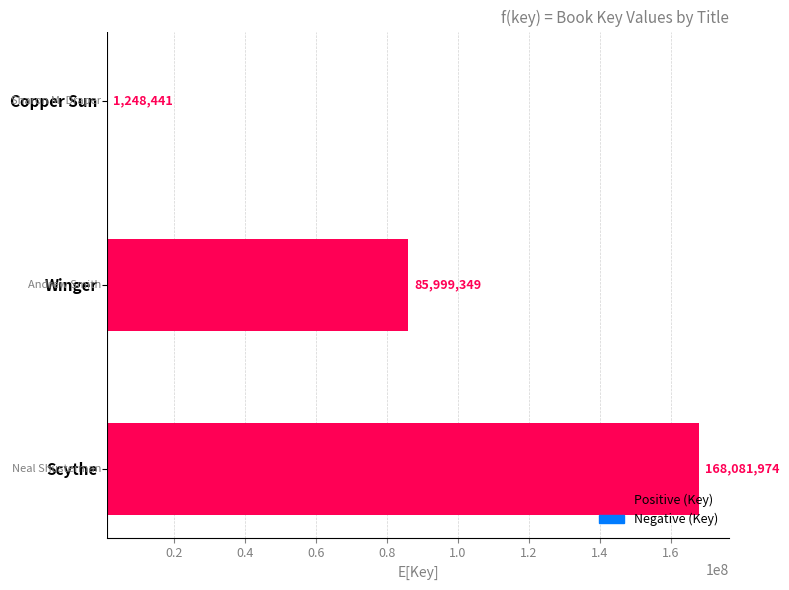

What is the difference between the values at Winger and Copper Sun?

84750908